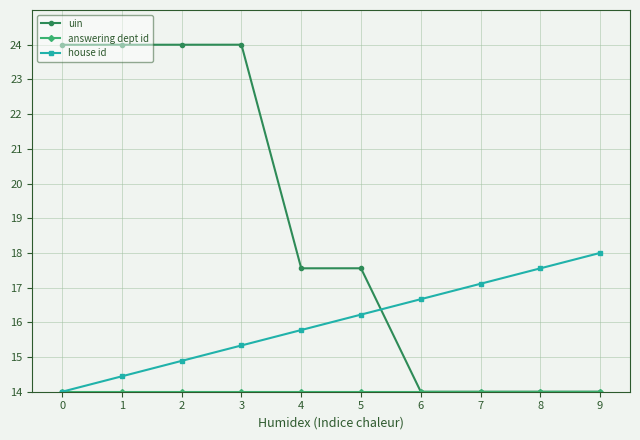

What is the total value across all series at 1?

52.4